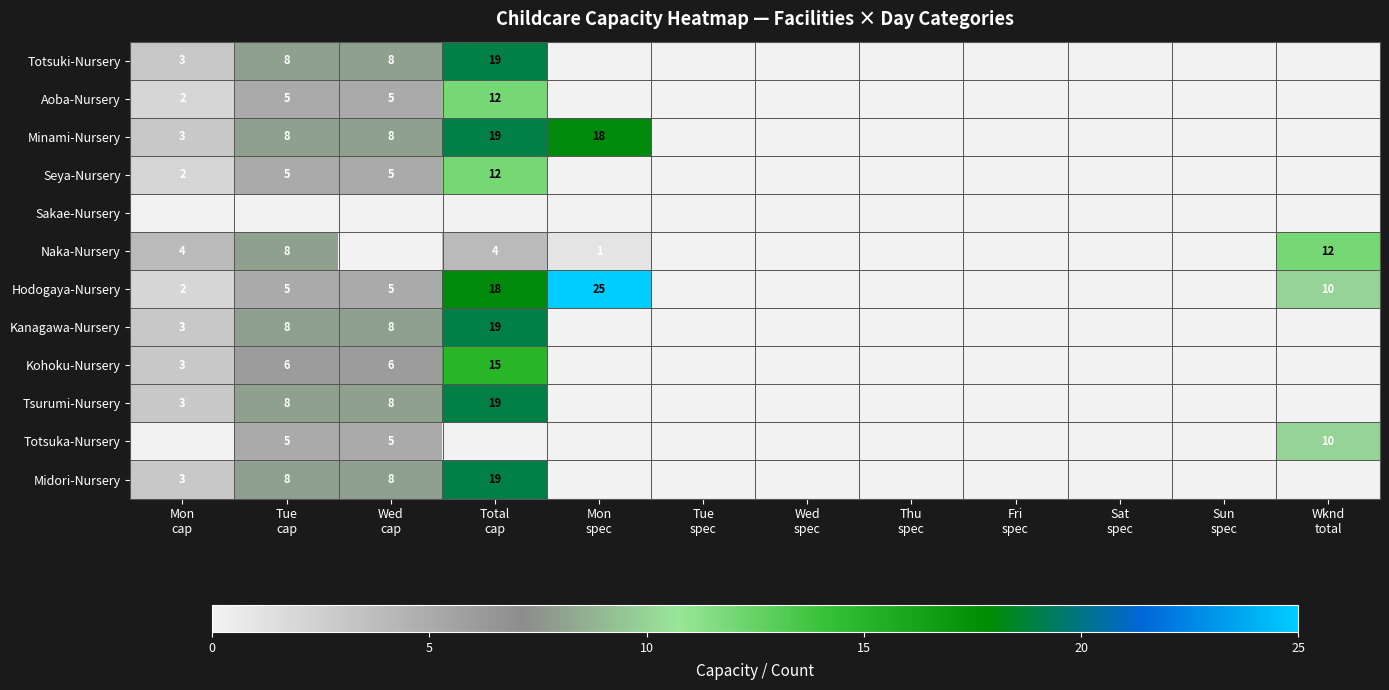

Between Wed spec and Wknd total, which series saw the biggest shift?

Naka-Nursery